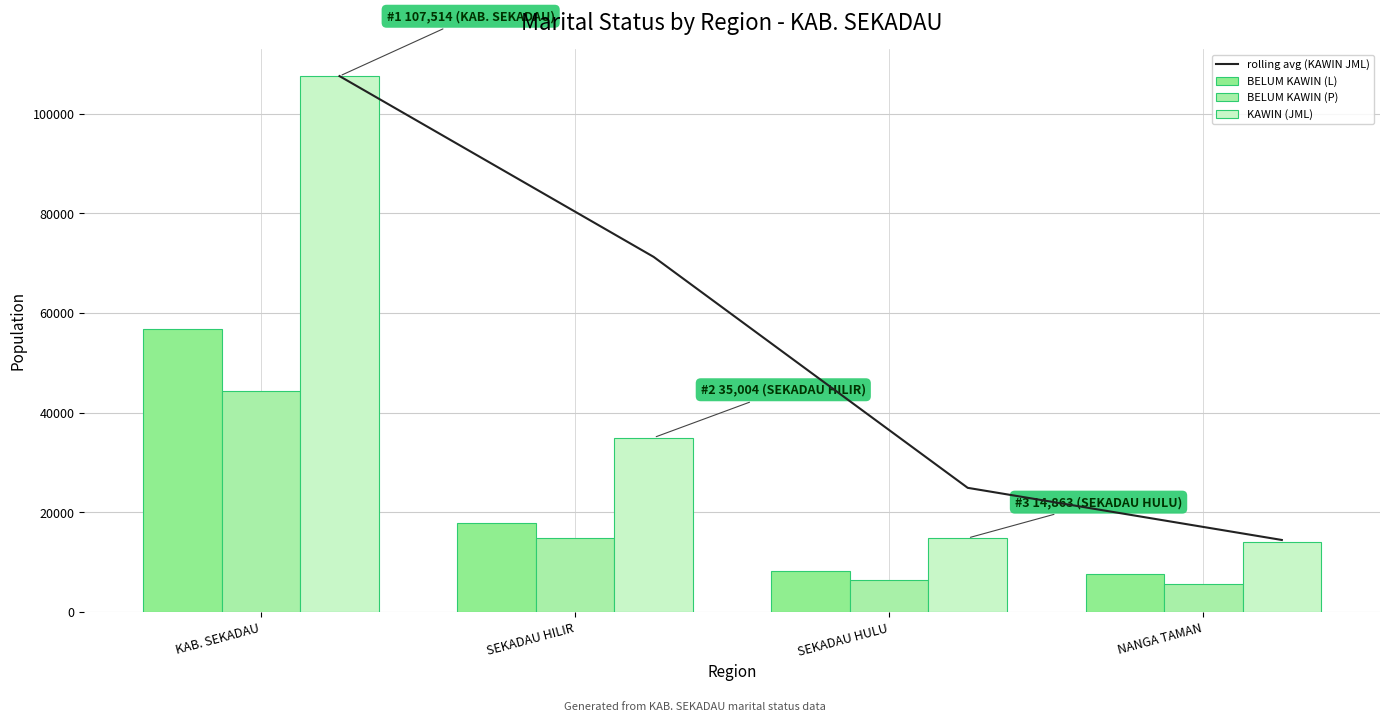

What is the difference between the maximum and minimum values in the BELUM KAWIN (L) series?

49150